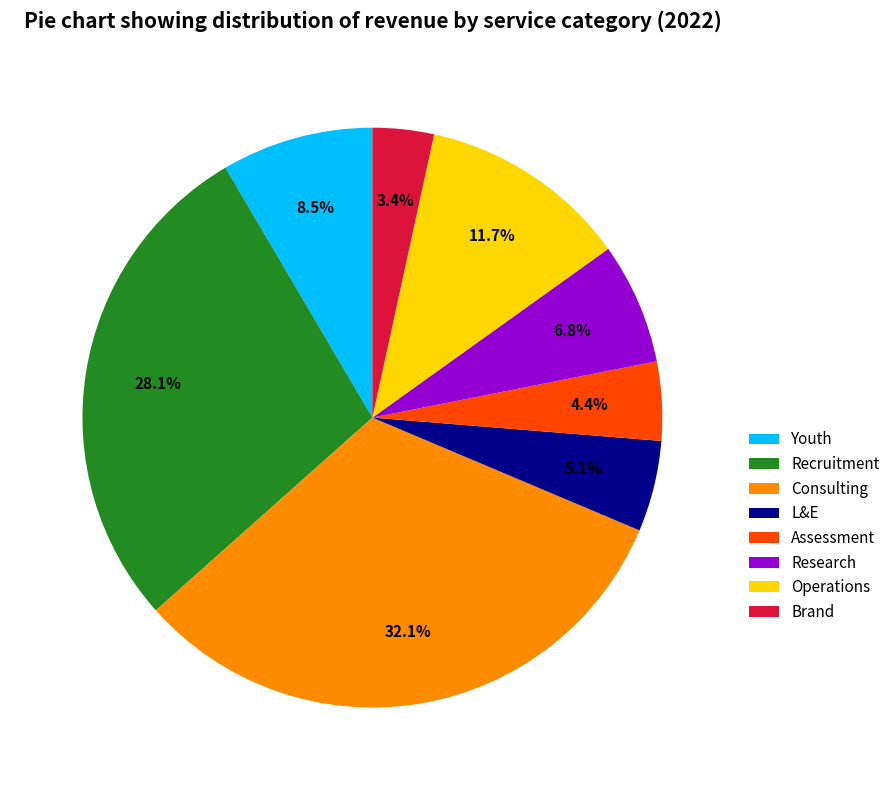

What is the smallest slice in the pie chart?

Brand